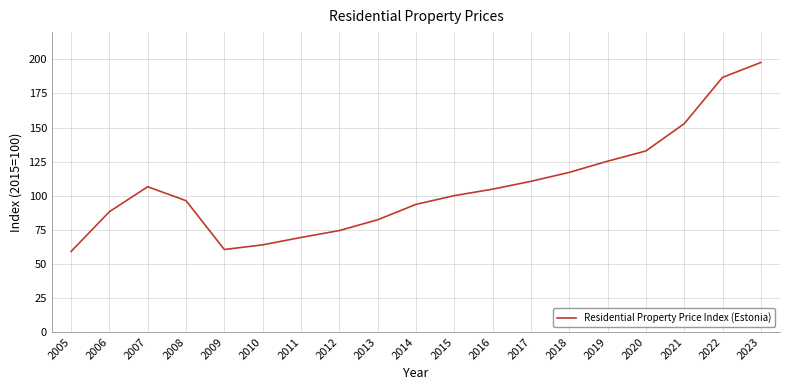

What is the difference between the values at 2013 and 2022?

104.5